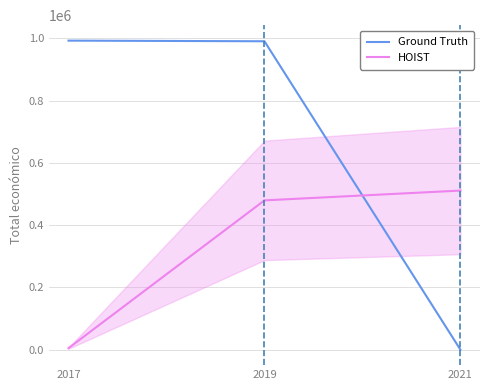

Rank the series by their maximum value, from highest to lowest.

Ground Truth, HOIST